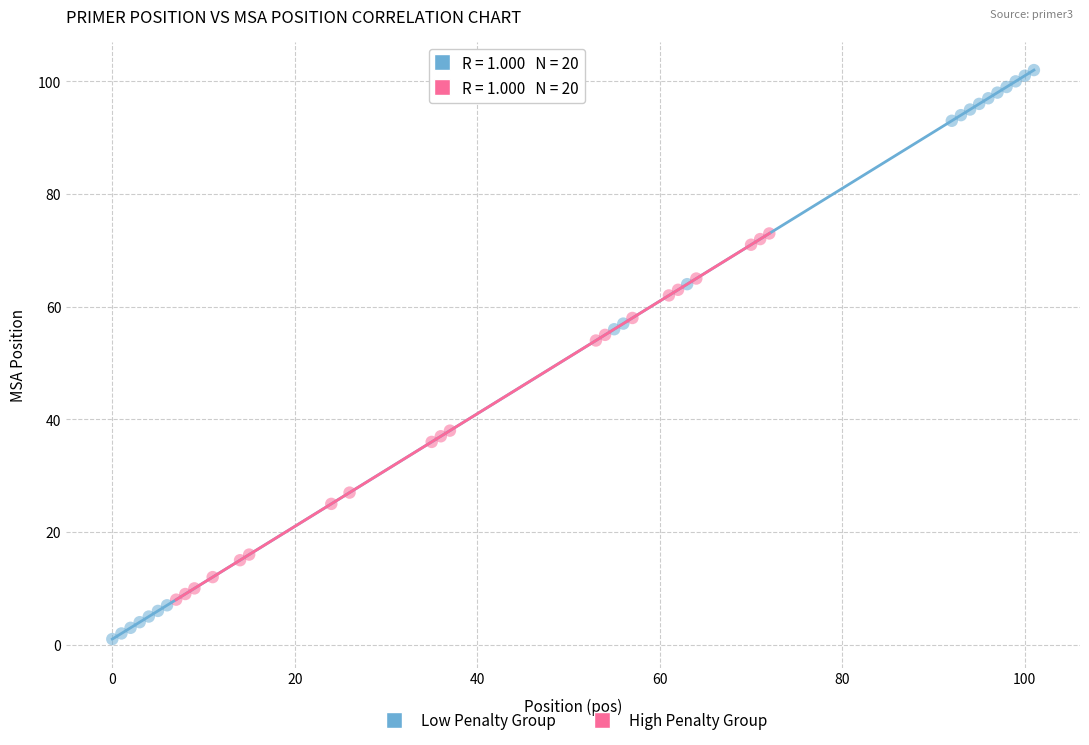

Which series reaches the minimum Y coordinate?

Low Penalty Group